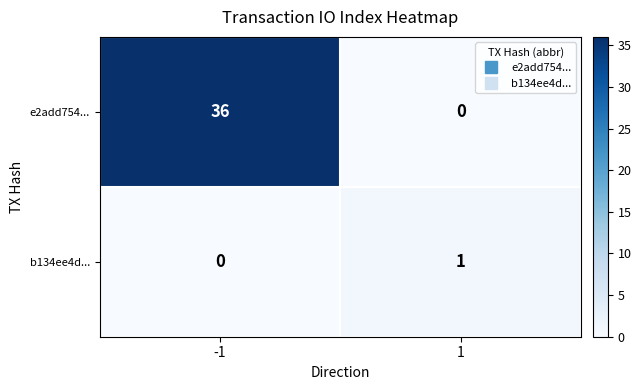

Which series has the largest total across all categories?

e2add754...